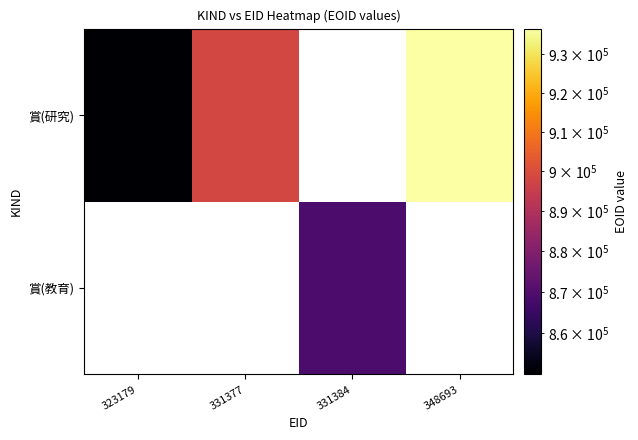

Between 331384 and 331377, which is larger?

331377